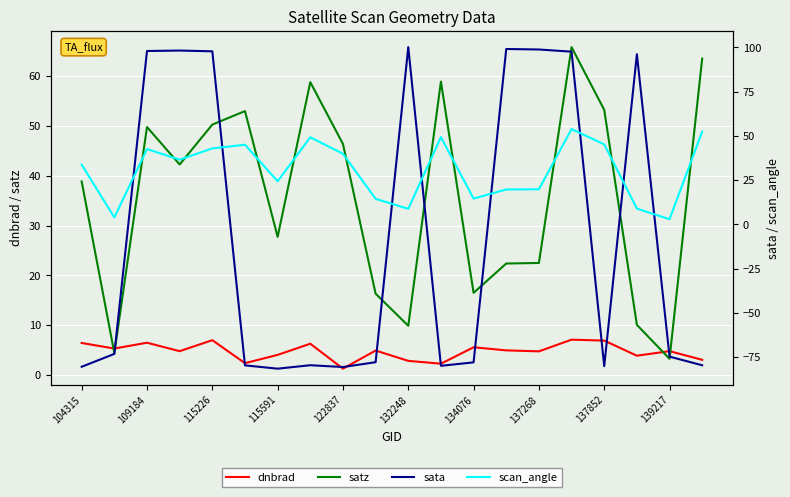

True or false: satz has a value of 27.7 at 115591.

True